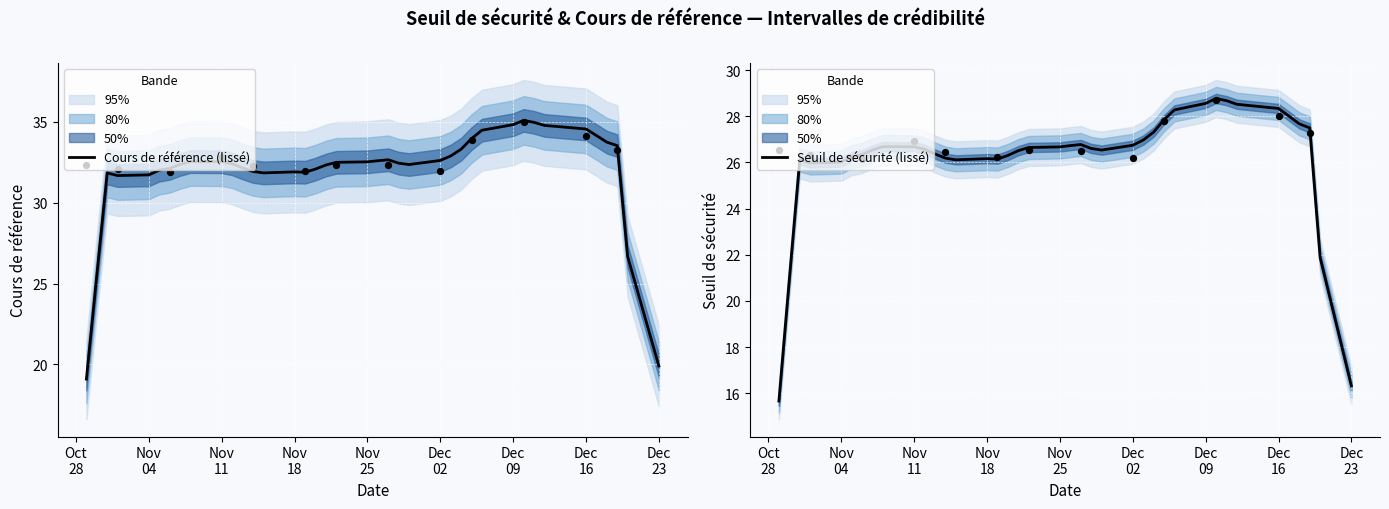

What are all the series names shown in the legend?

Cours de référence (lissé), Seuil de sécurité (lissé)